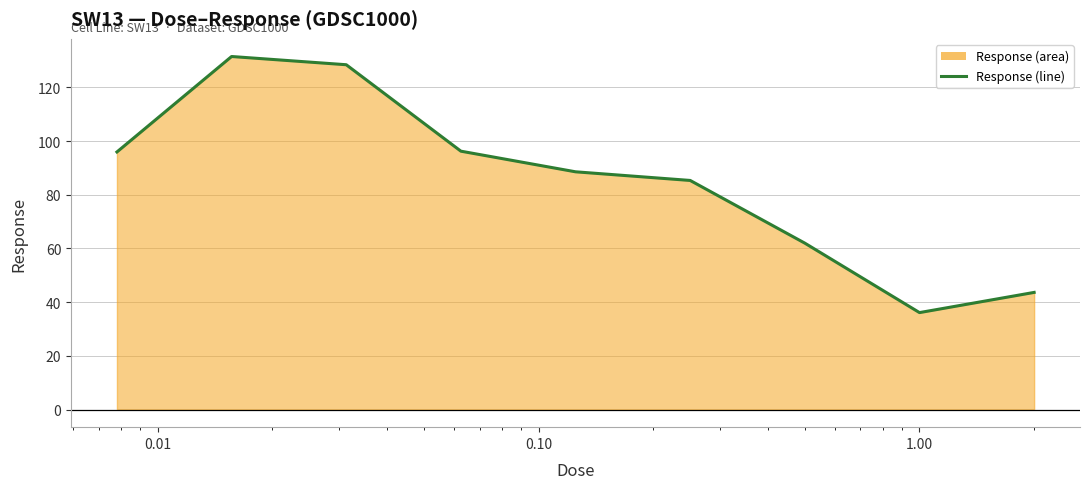

What is the minimum value shown in the chart?

36.1